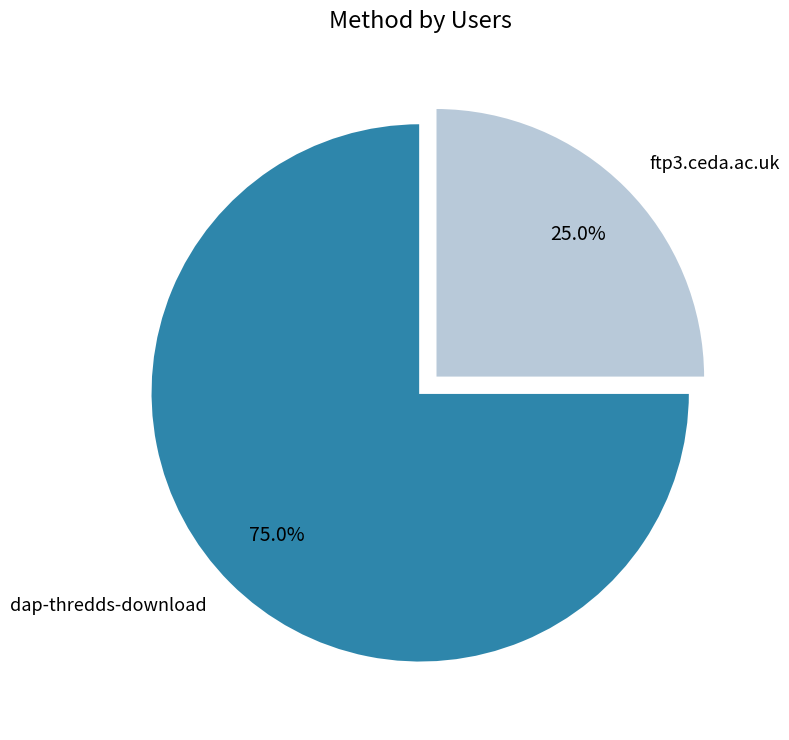

Between dap-thredds-download and ftp3.ceda.ac.uk, which is larger?

dap-thredds-download